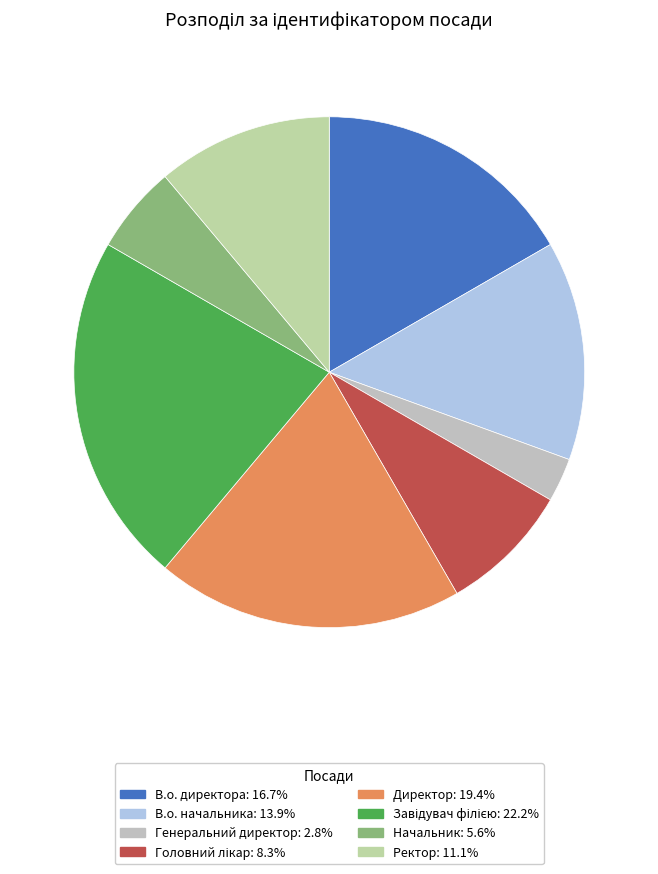

Do В.о. директора and Начальник together represent more than half of the pie?

No